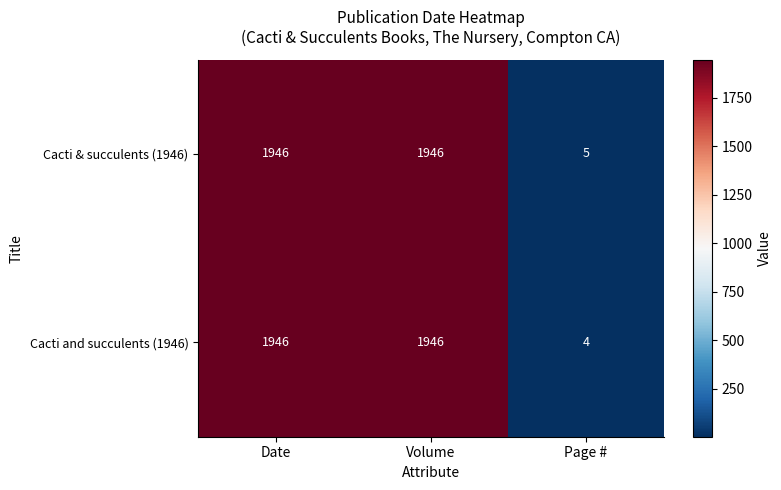

Reading left to right, extract all data points from this chart.

Cacti & succulents (1946): Date=1946	Volume=1946	Page #=5
Cacti and succulents (1946): Date=1946	Volume=1946	Page #=4